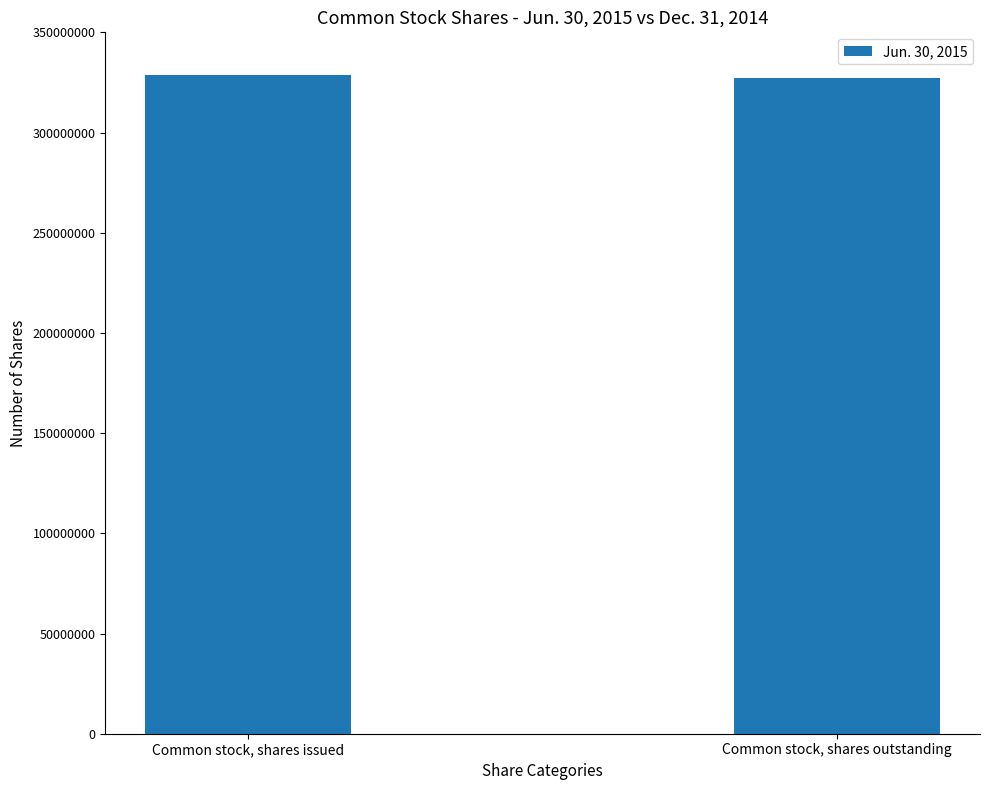

What is the average value?

327868690